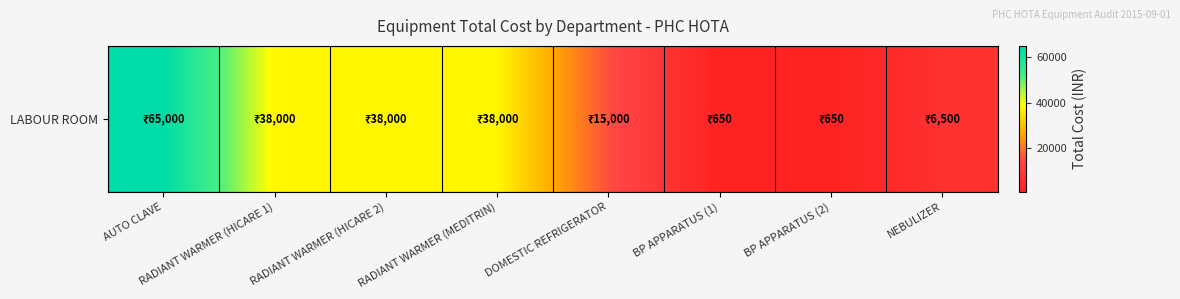

At which label does the data first exceed 38000?

AUTO CLAVE